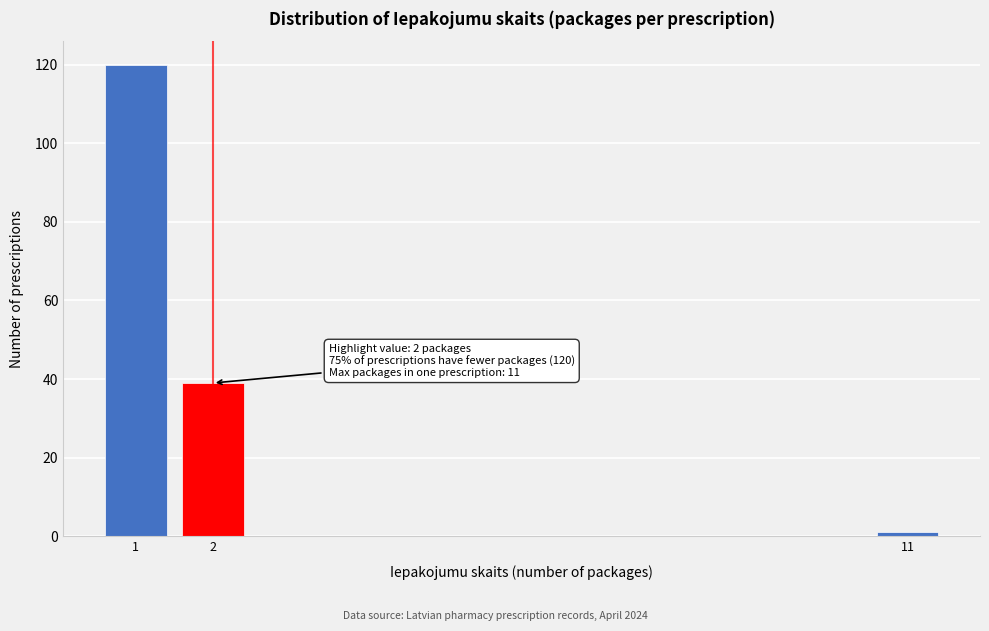

Reading right to left, list all the values displayed in this chart.

1	39	120